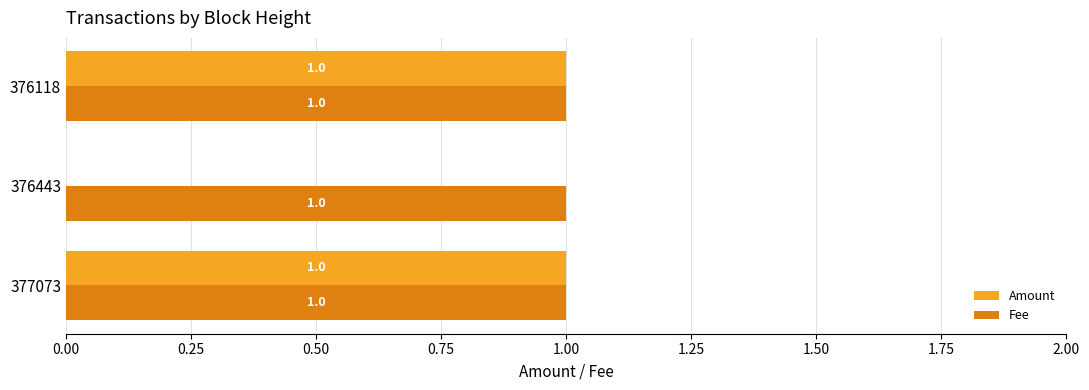

How many Amount values are between 0 and 1?

3